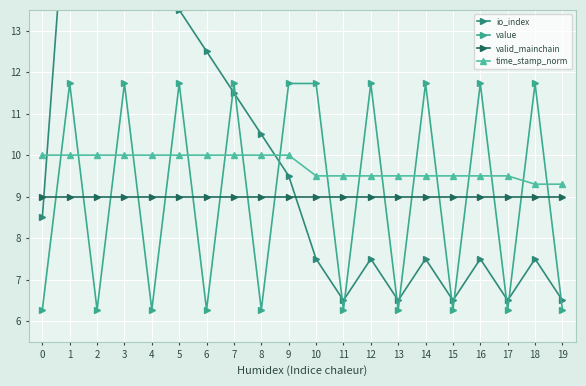

Is the value of valid_mainchain at 16 greater than the value of io_index at 10?

Yes